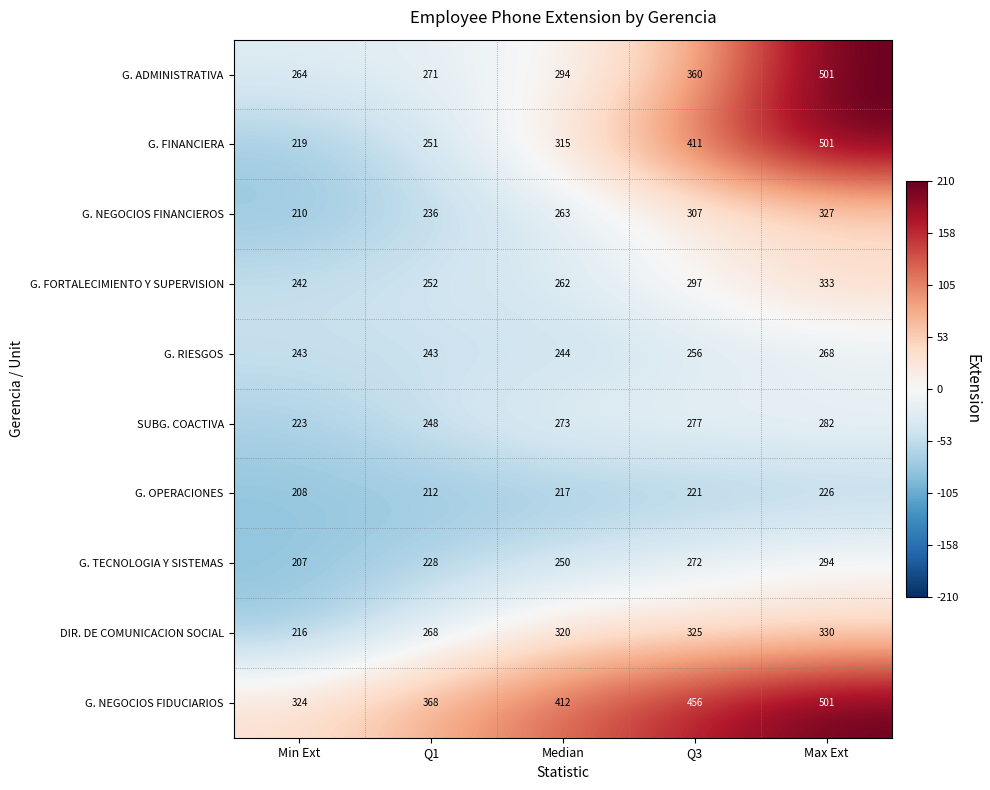

Which series changed the most between Min Ext and Max Ext?

G. FINANCIERA